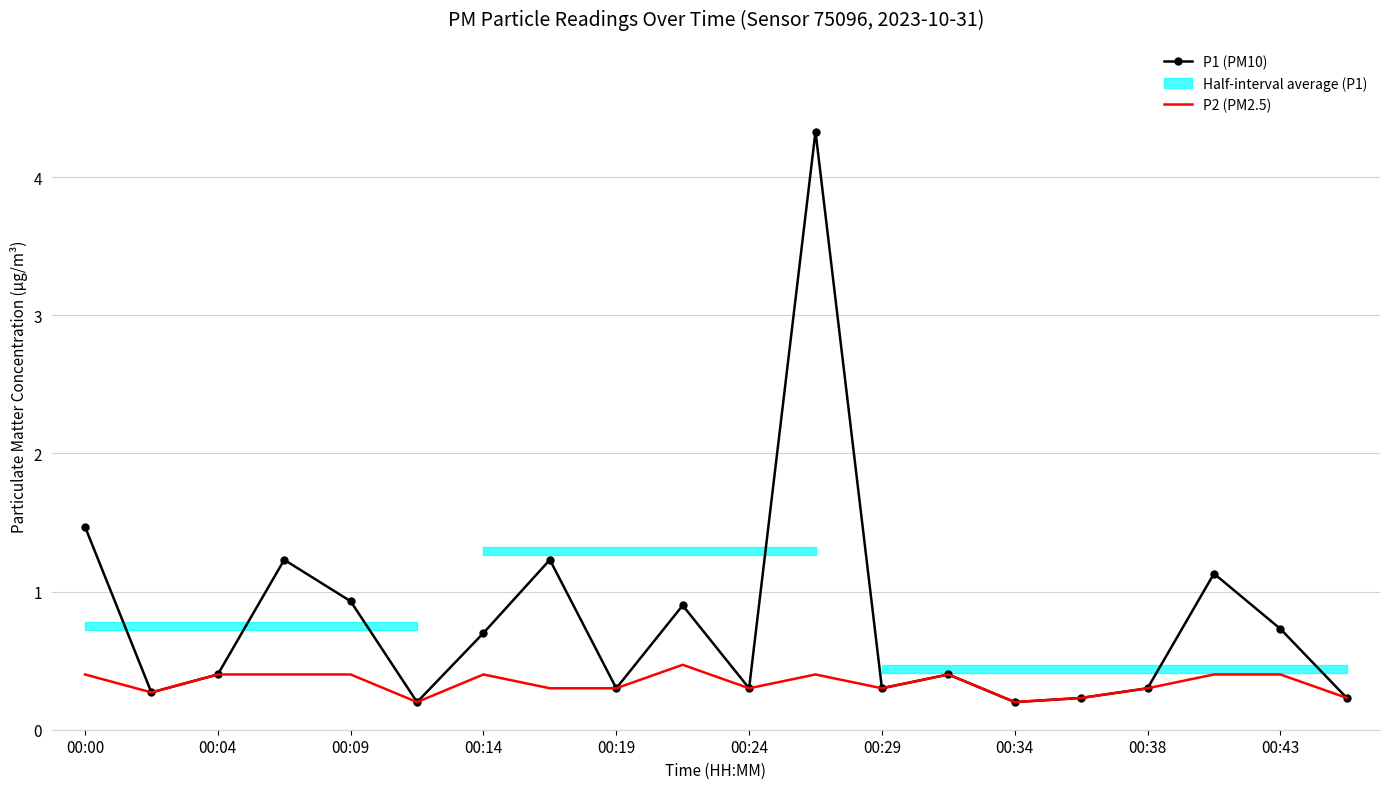

Which series has the widest spread of values?

P1 (PM10)